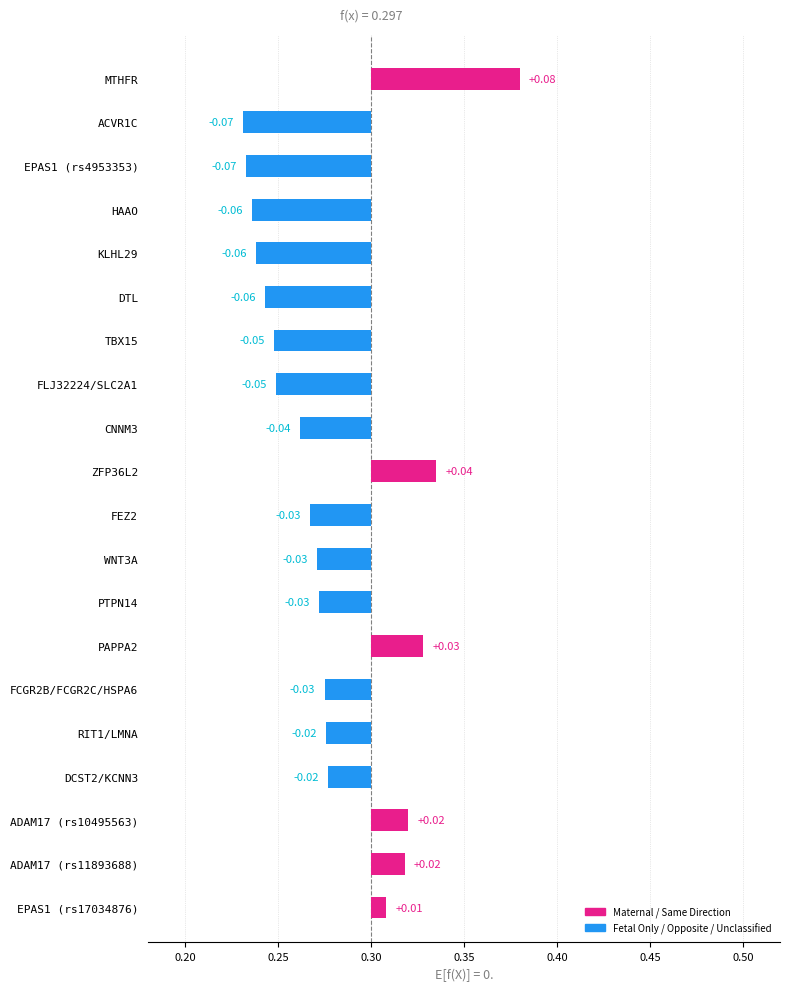

What is the label of the 10th bar from the right?

ADAM17 (rs10495563)